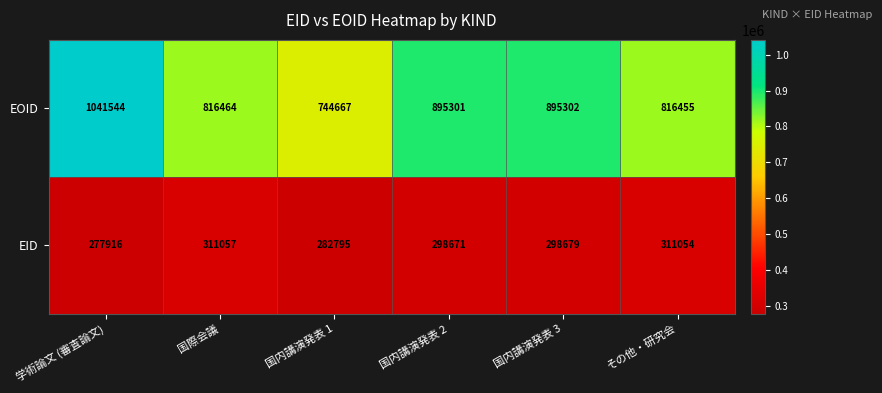

What is the difference between the highest and lowest values at 国際会議?

505407